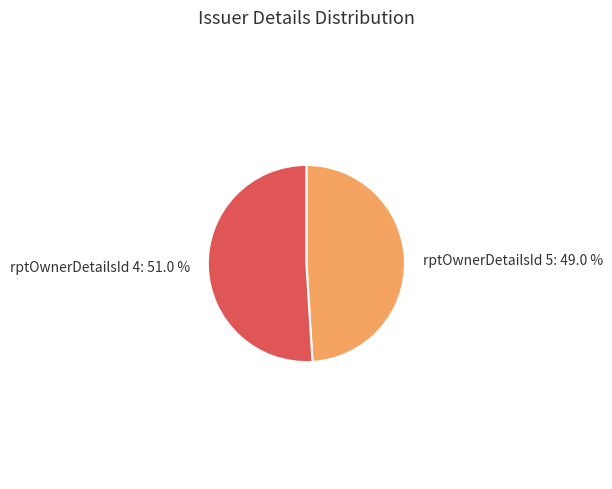

Which slice is the largest?

rptOwnerDetailsId 4: 51.0 %